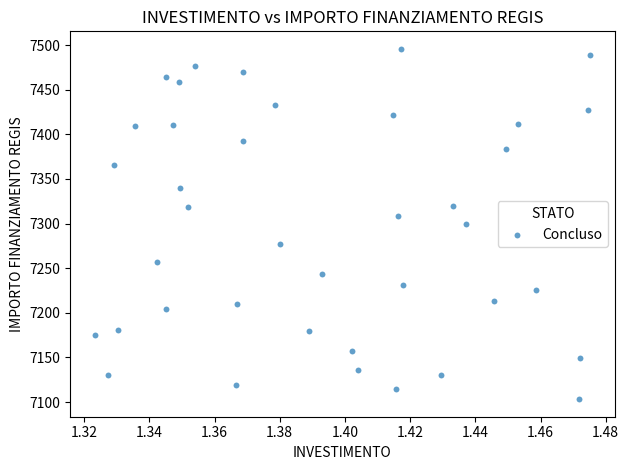

What is the range of Y values (max minus min)?

392.5